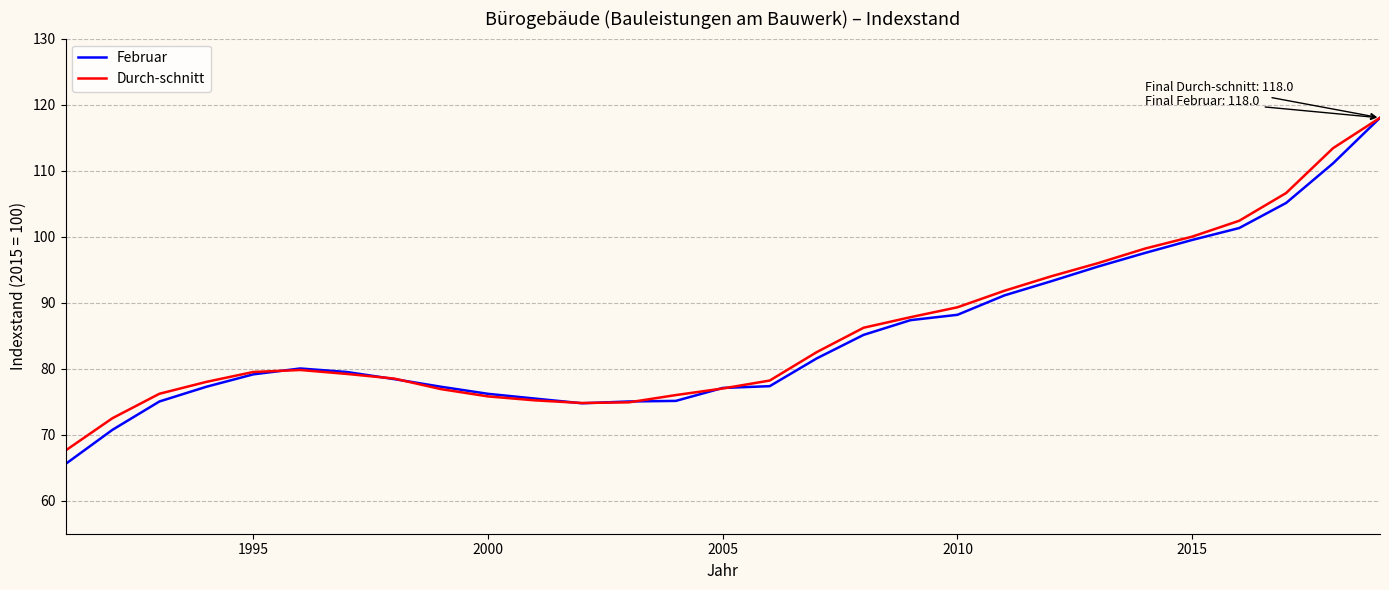

What are all the series names shown in the legend?

Februar, Durch-schnitt